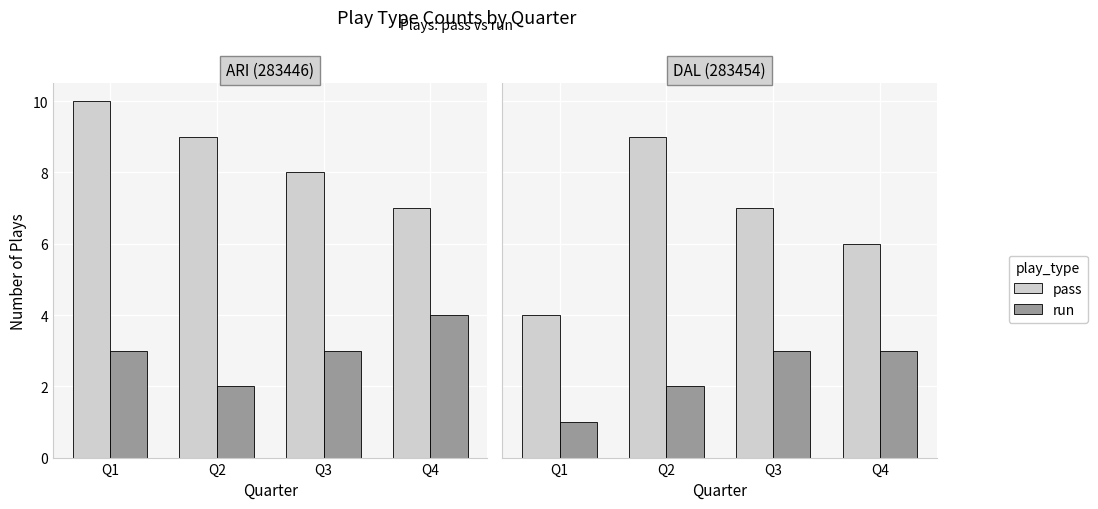

What is the approximate value of run at Q3?

3